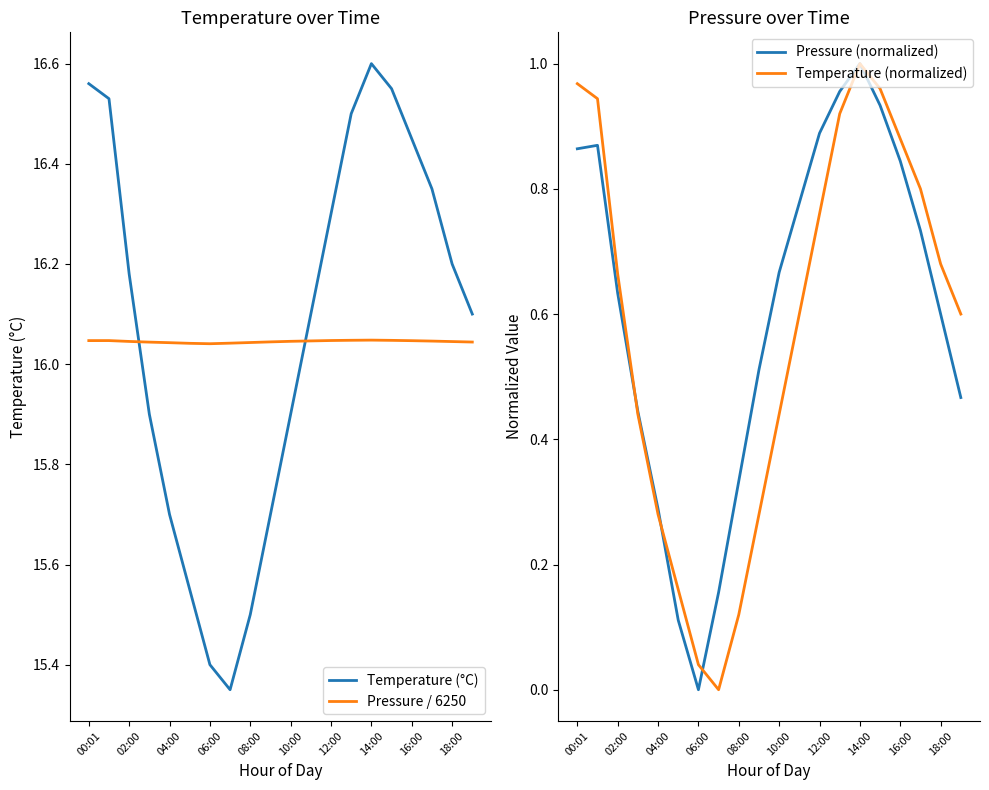

The value of Pressure (normalized) at 14:00 is 0.4. True or false?

False